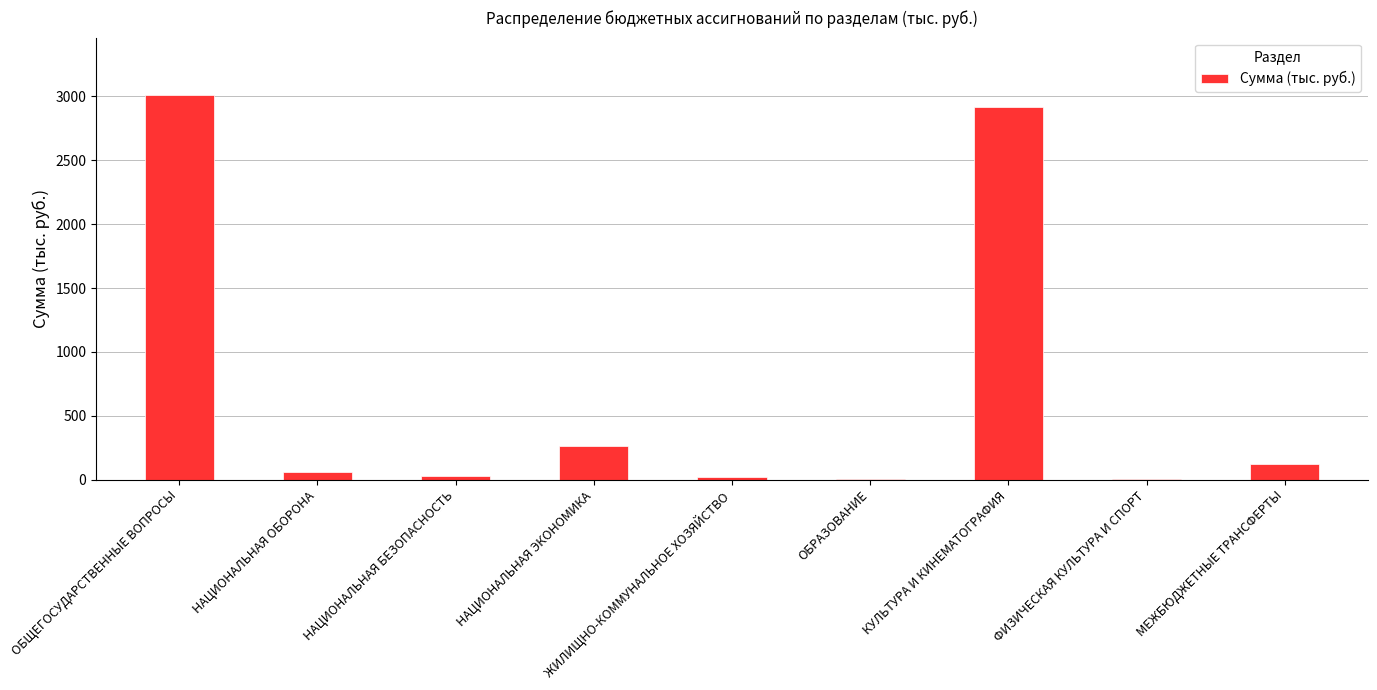

At which label is the value closest to 1506?

НАЦИОНАЛЬНАЯ ЭКОНОМИКА